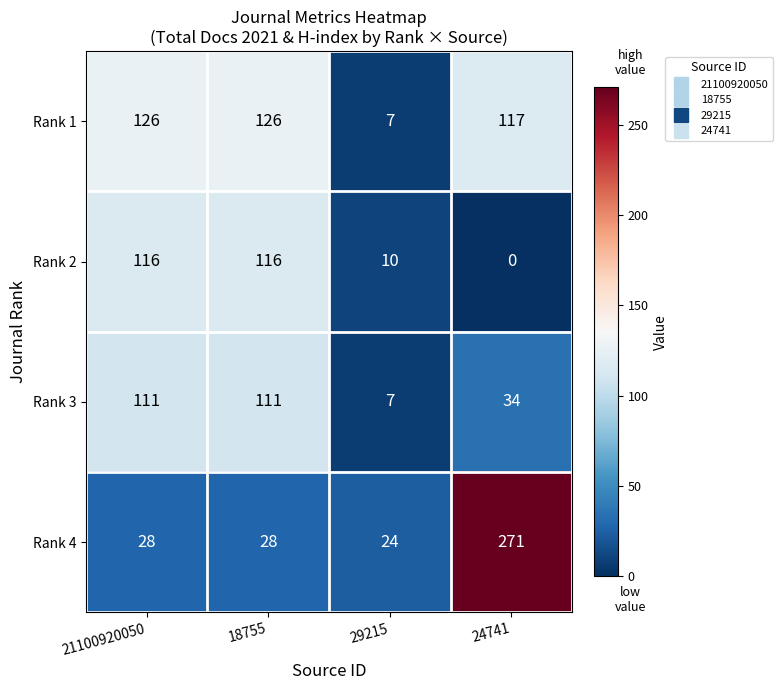

Reading right to left, list all the values displayed in this chart.

Rank 1: 24741=117	29215=7	18755=126	21100920050=126
Rank 2: 24741=0	29215=10	18755=116	21100920050=116
Rank 3: 24741=34	29215=7	18755=111	21100920050=111
Rank 4: 24741=271	29215=24	18755=28	21100920050=28